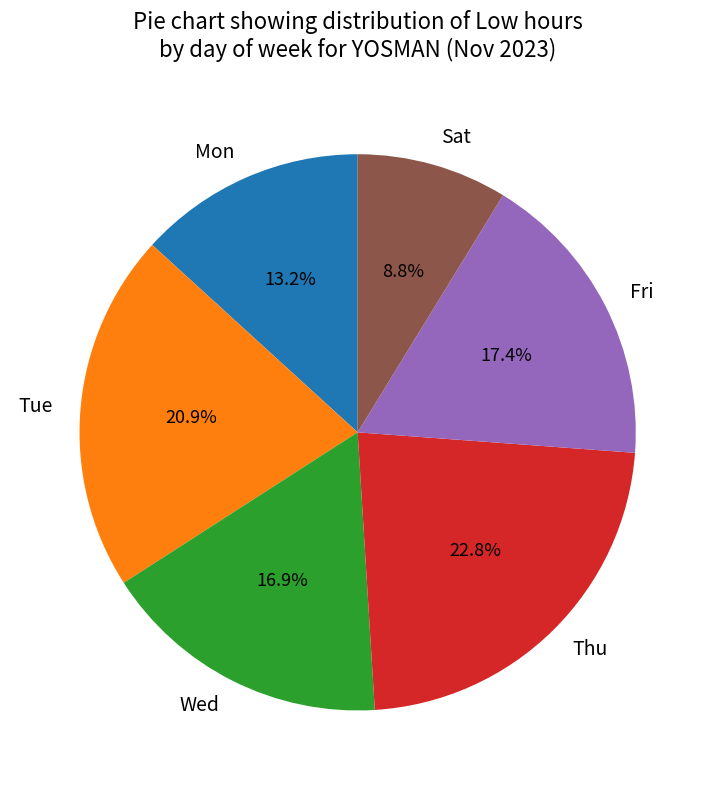

How many segments does this pie chart have?

6